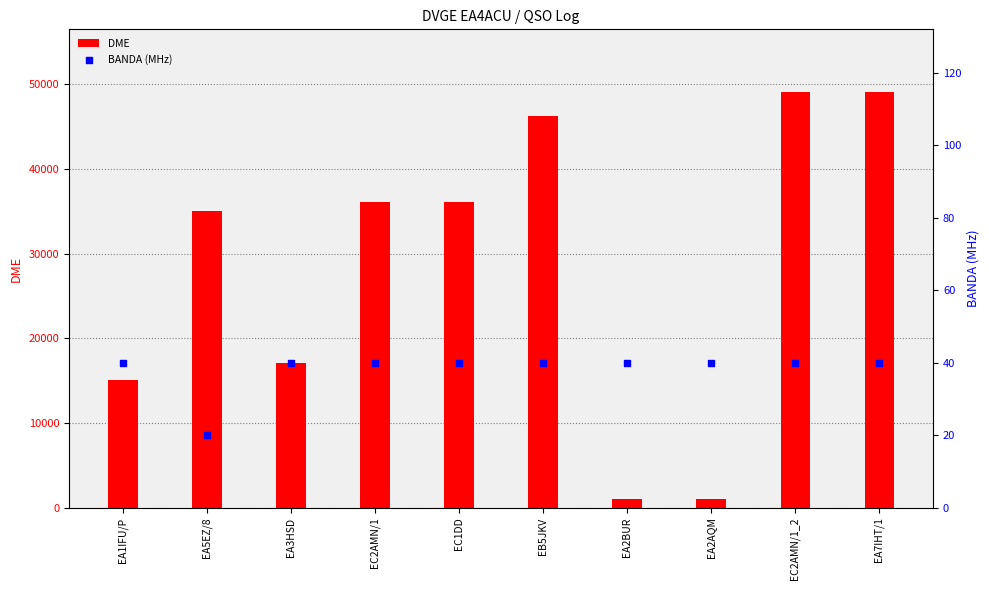

What is the total value across all series at EA2BUR?

1053